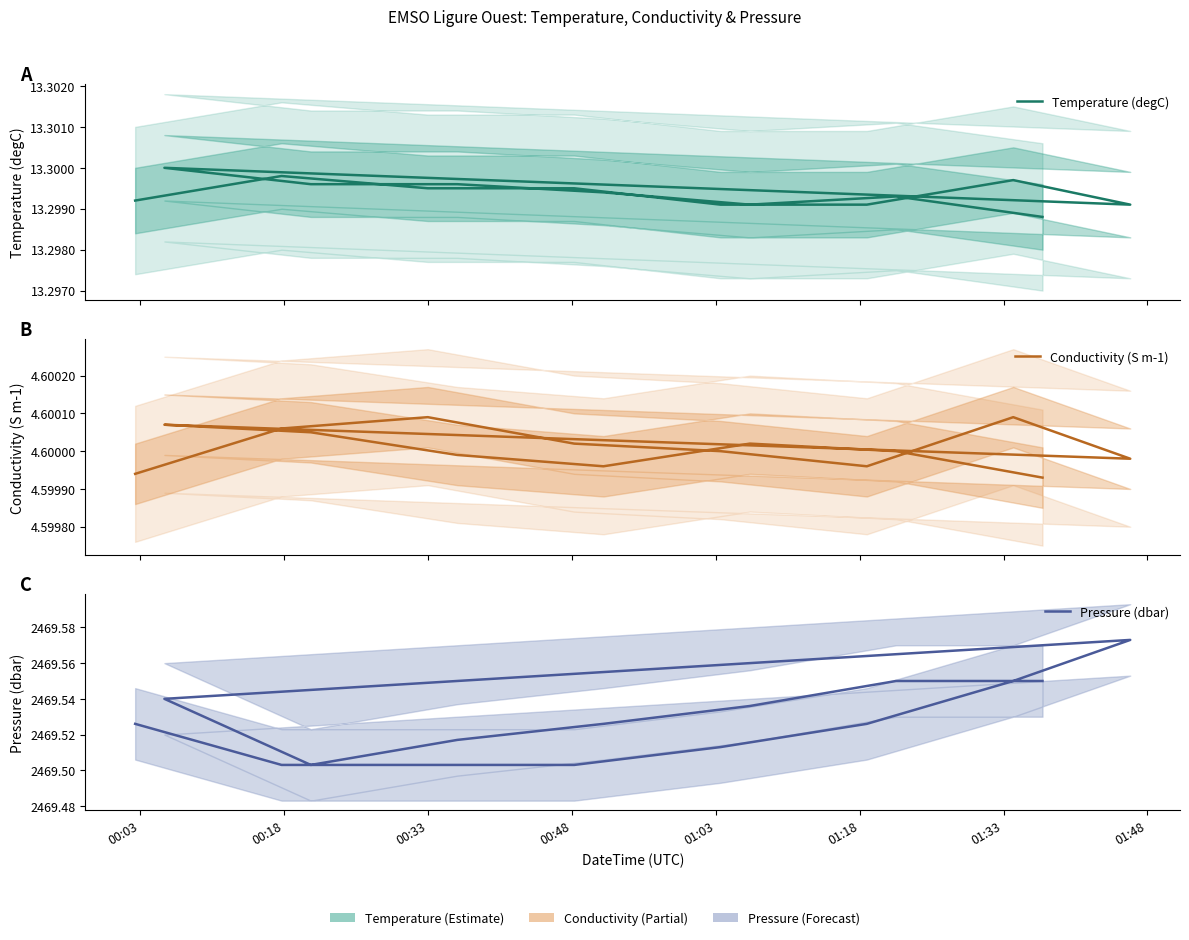

True or false: Pressure (dbar) has more than 2 interior local peaks.

False